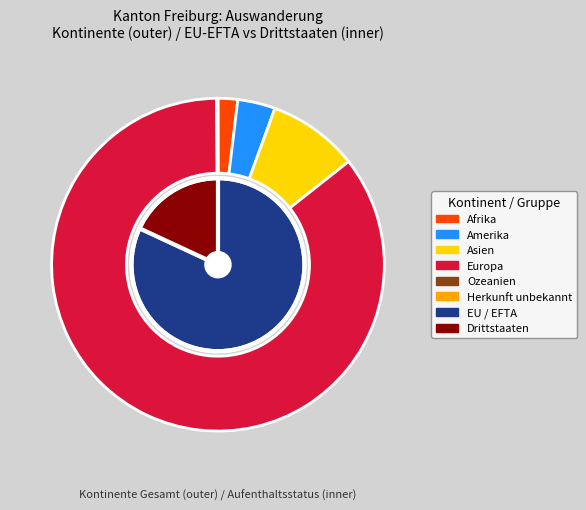

To the nearest percent, what is the average slice percentage?

17%